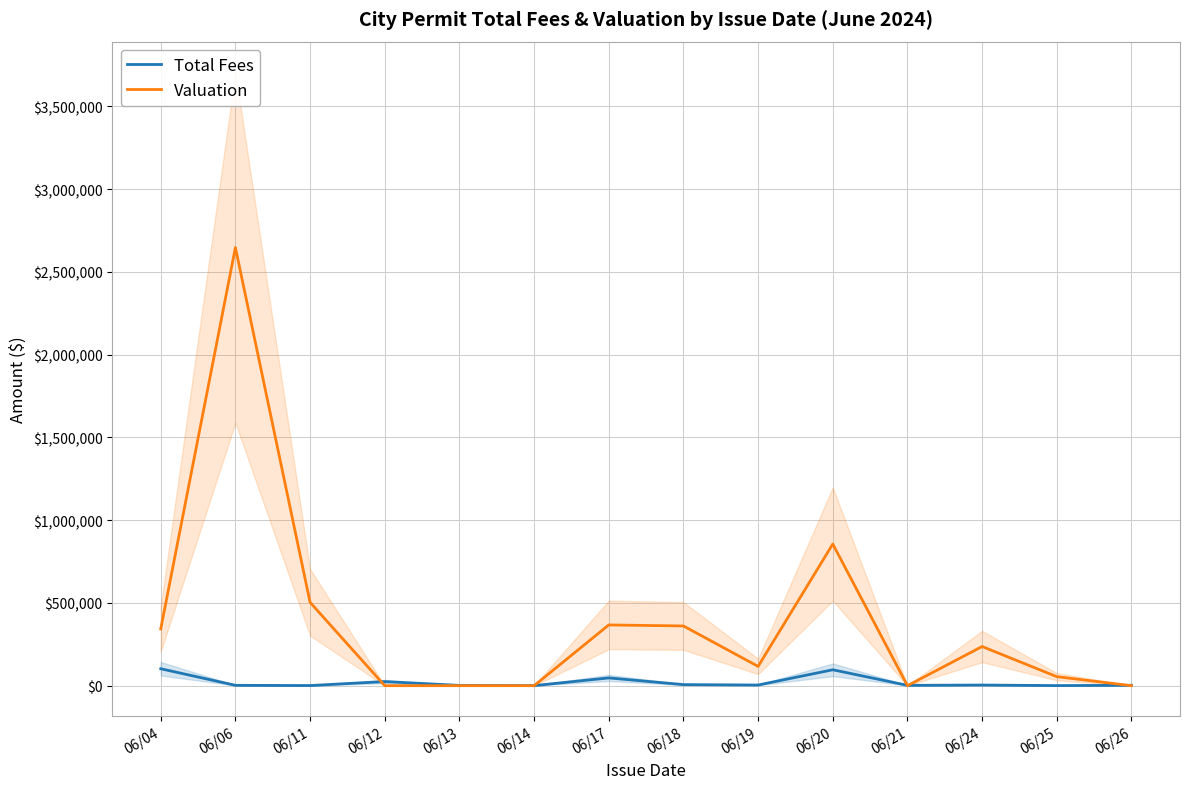

How many lines are shown in the chart?

2